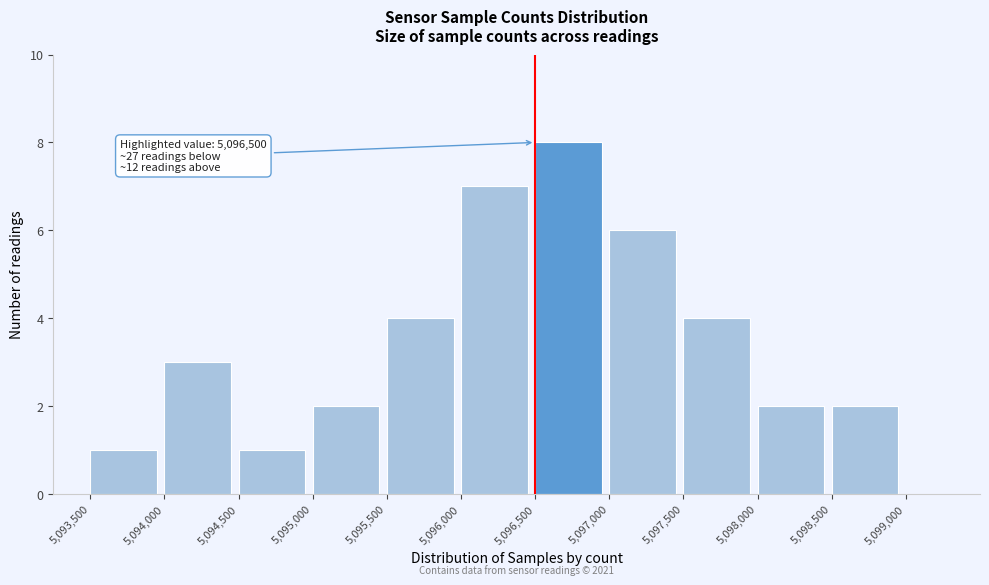

Which range on the x-axis has the tallest bar?

5096500 to 5097000